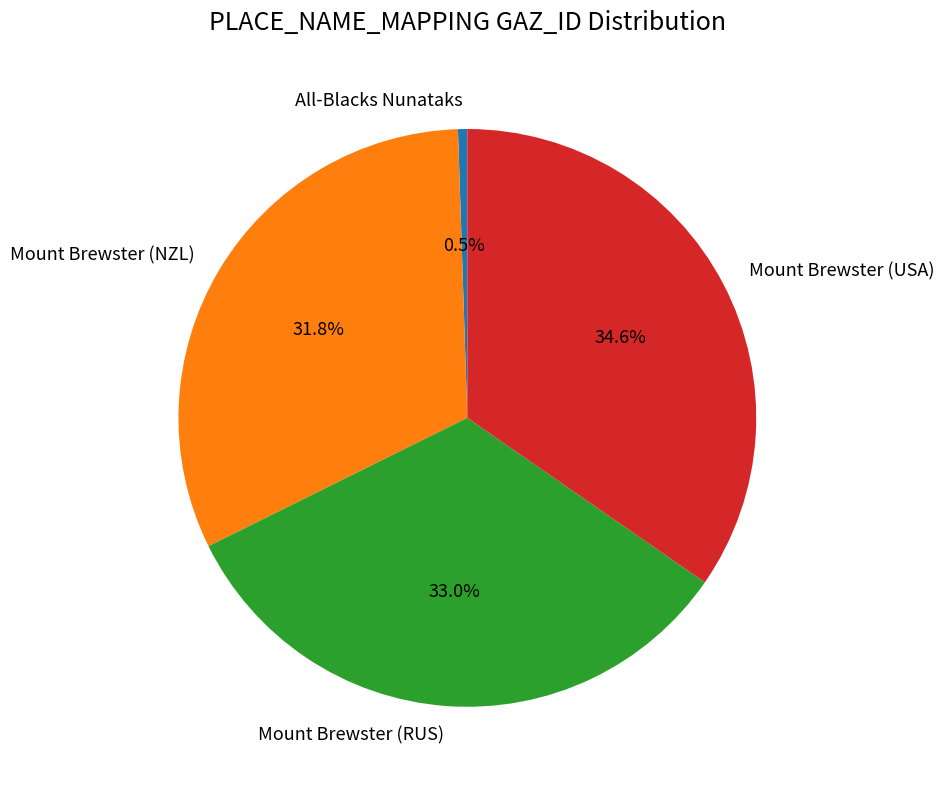

To the nearest percent, what is the average slice percentage?

25%